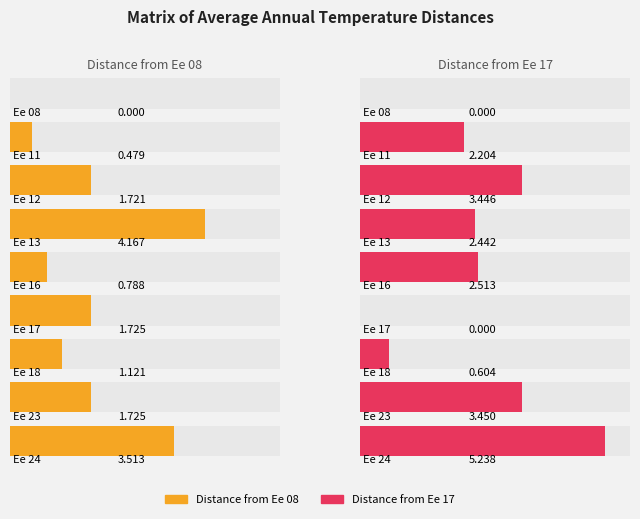

Rank the series by their maximum value, from highest to lowest.

Ee 17, Ee 08